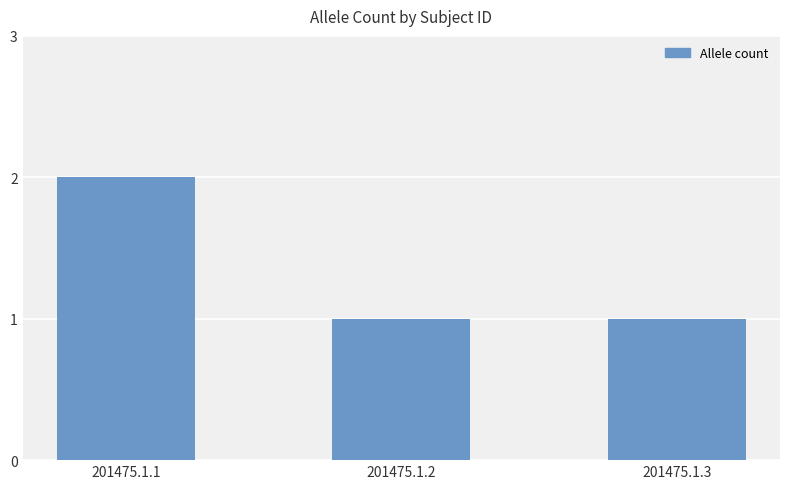

Approximately how many times larger is the value at 201475.1.2 compared to 201475.1.3?

1.0